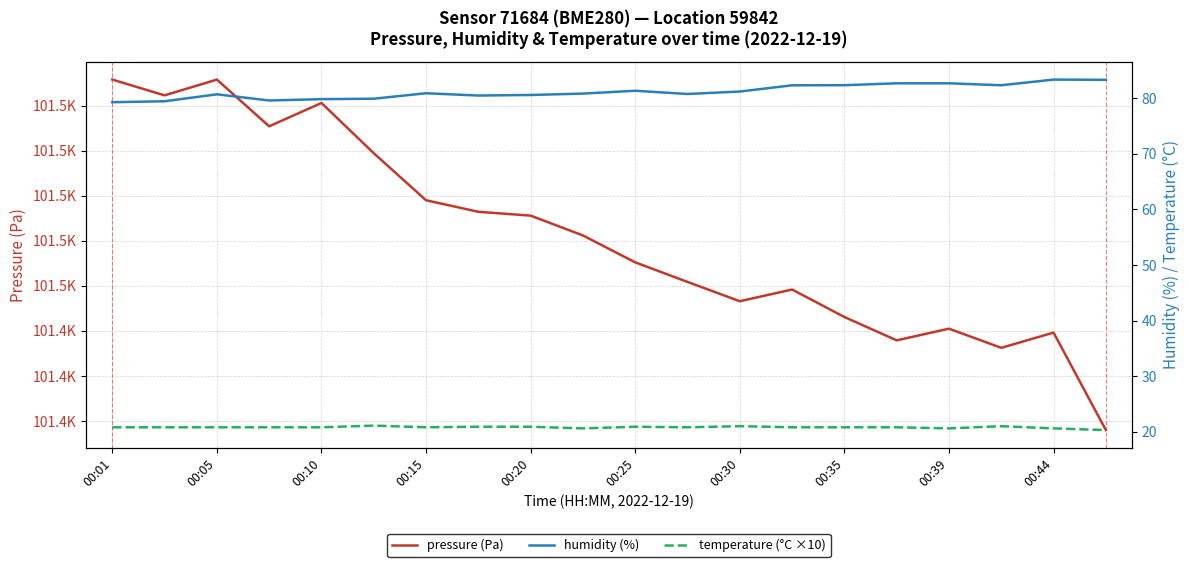

Is the value of temperature (°C ×10) at 00:44 greater than the value of pressure (Pa) at 00:30?

No